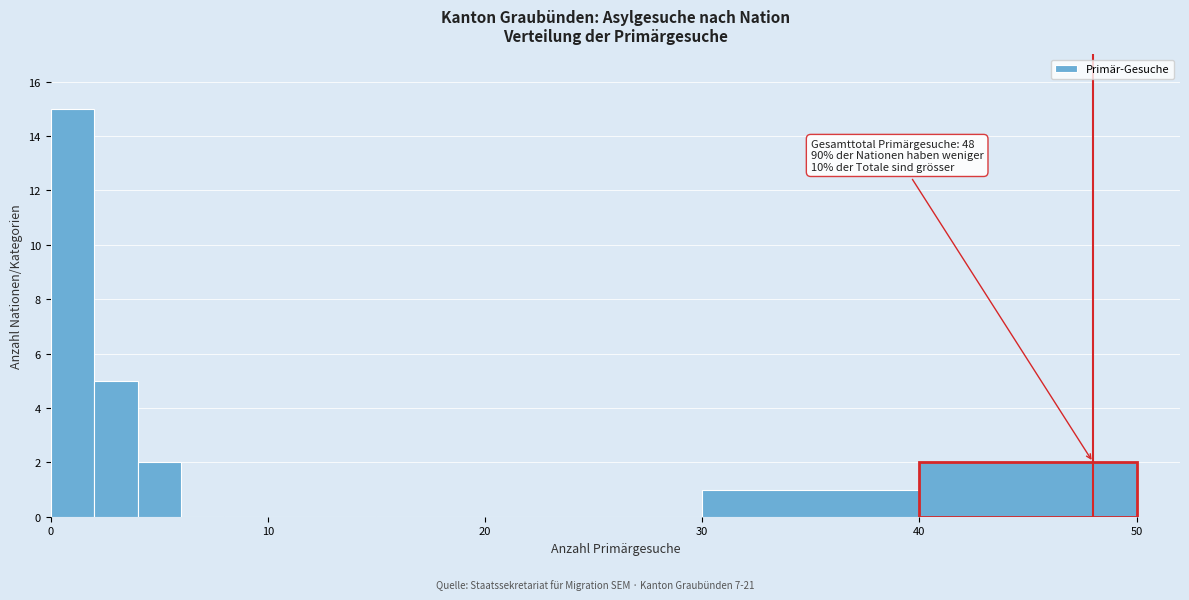

Read against the x-axis, roughly where is the centre of the tallest bar?

1